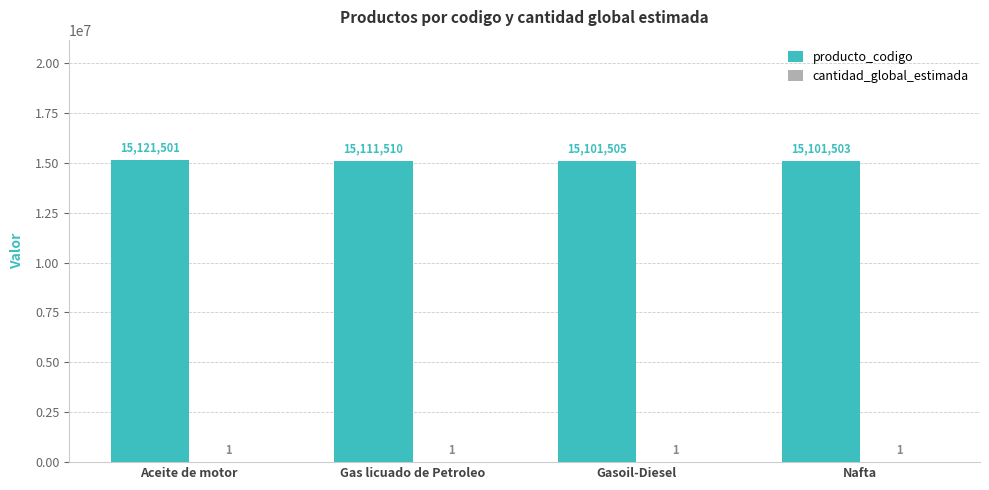

Read the producto_codigo value at Aceite de motor, to the nearest 50.

15121500